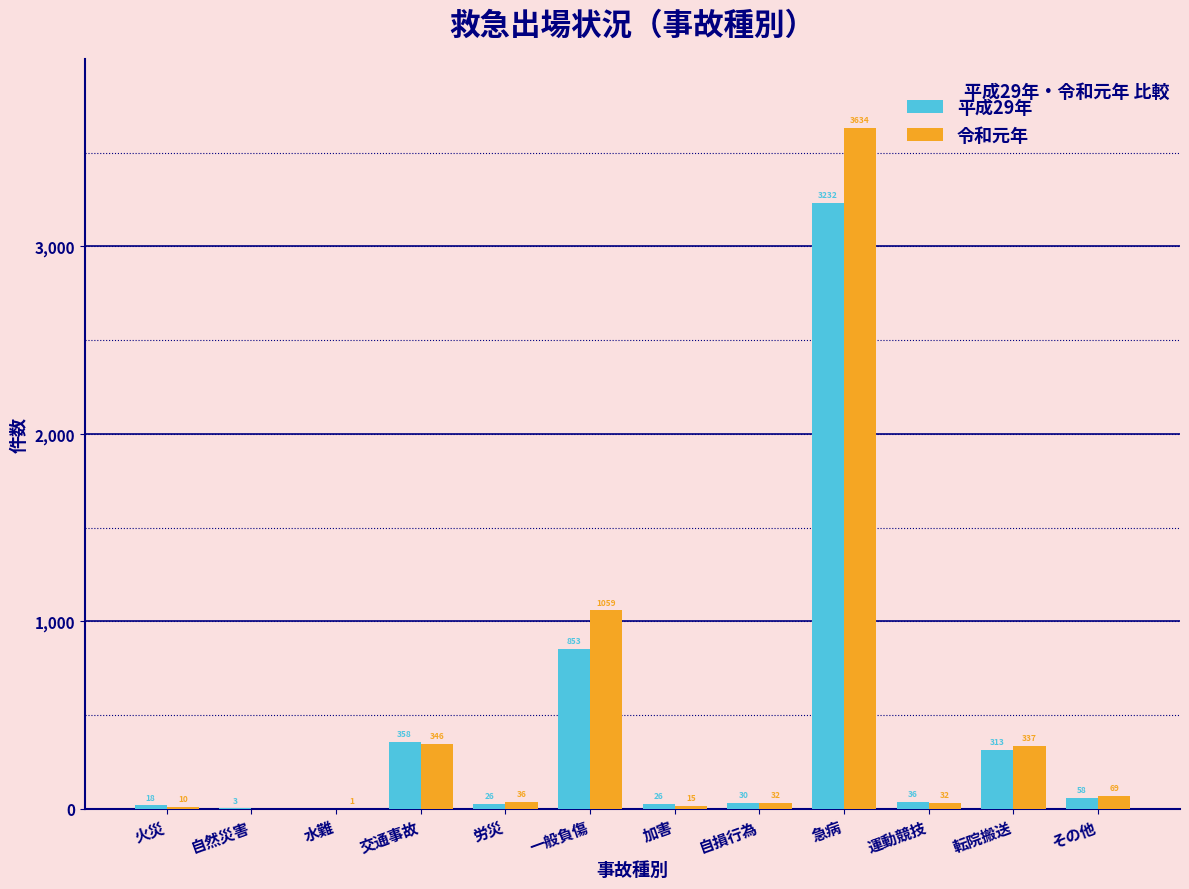

Reading right to left, extract all data points from this chart.

平成29年: その他=58	転院搬送=313	運動競技=36	急病=3232	自損行為=30	加害=26	一般負傷=853	労災=26	交通事故=358	水難=0	自然災害=3	火災=18
令和元年: その他=69	転院搬送=337	運動競技=32	急病=3634	自損行為=32	加害=15	一般負傷=1059	労災=36	交通事故=346	水難=1	自然災害=0	火災=10